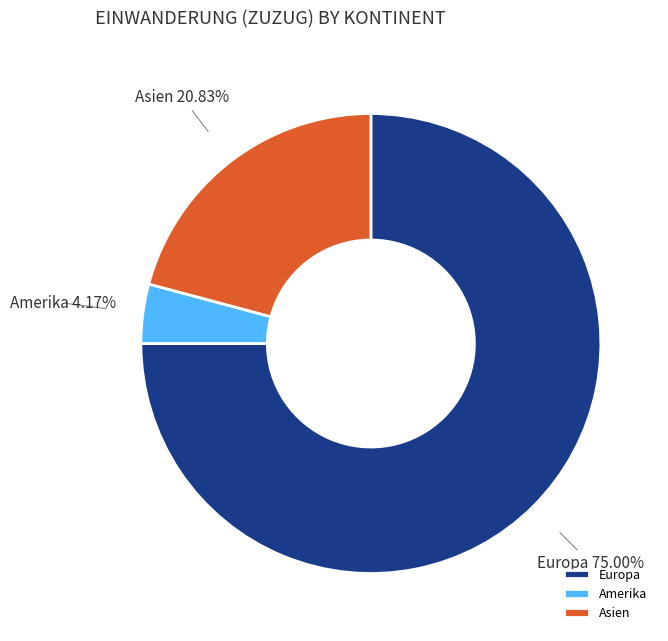

Which slice is the smallest?

Amerika